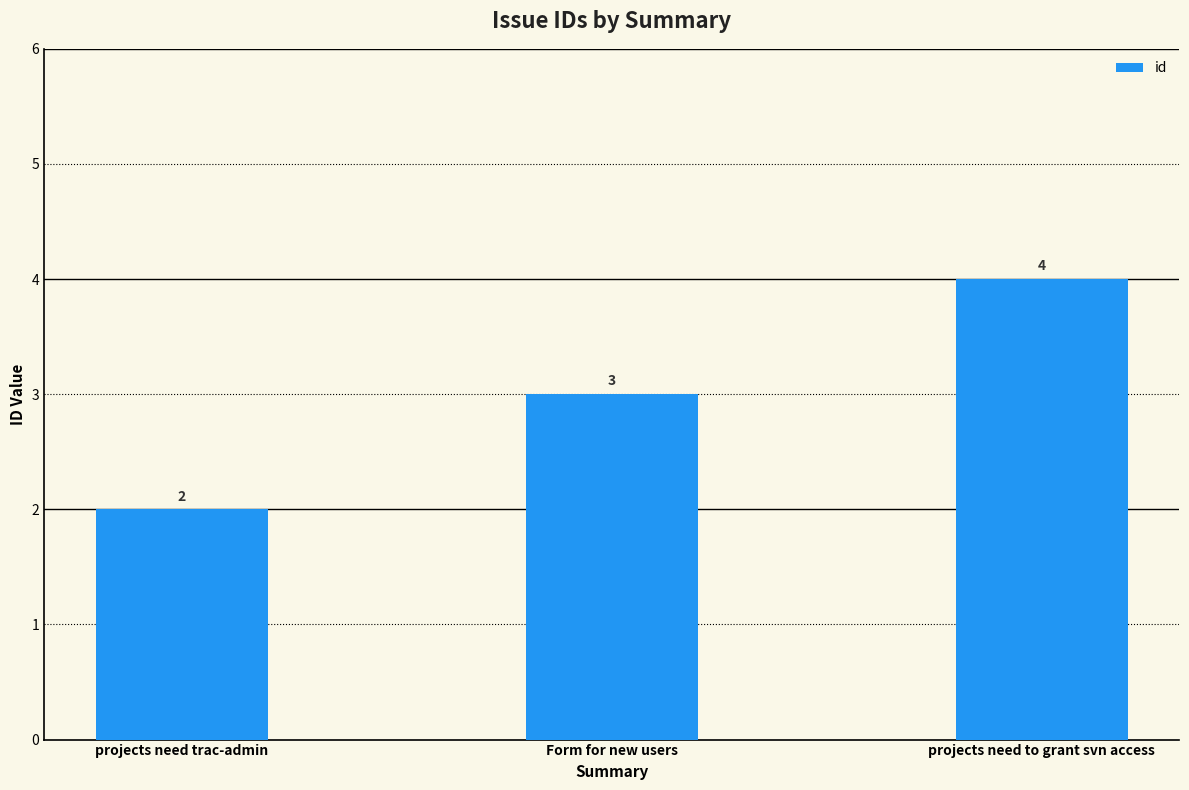

Reading left to right, what are all the values shown in this chart?

2	3	4